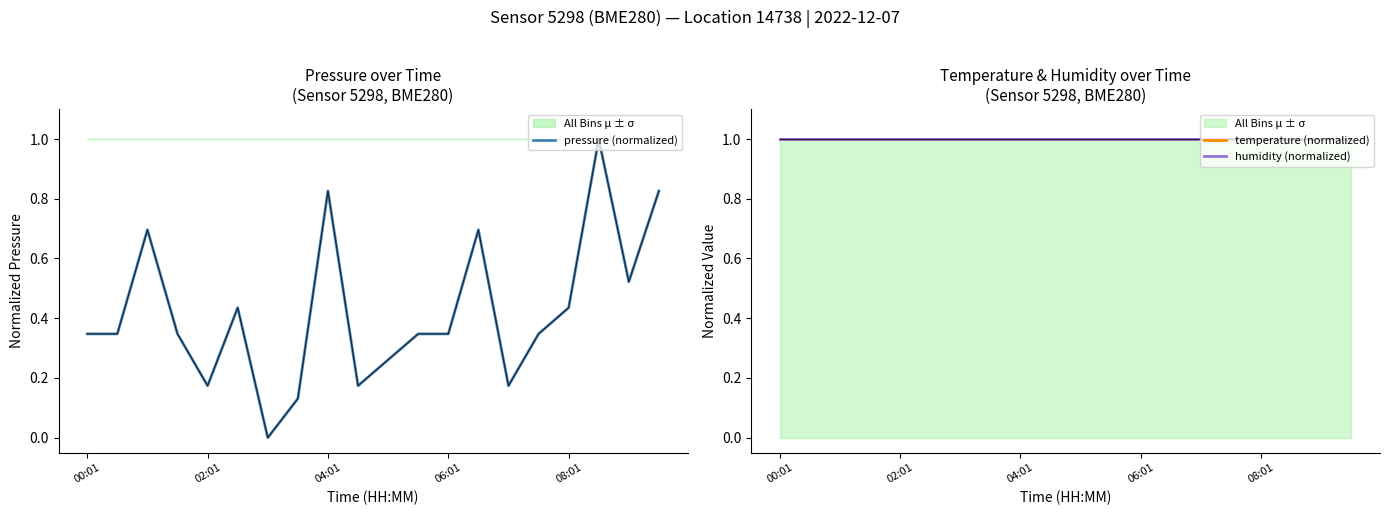

At which category is the sum across all series the highest?

17